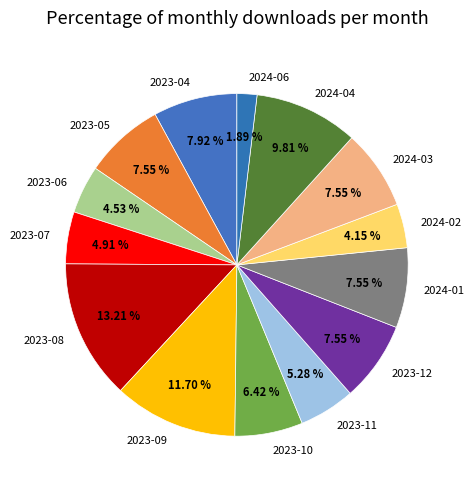

What percentage is the 2024-06 slice, to the nearest percent?

2%